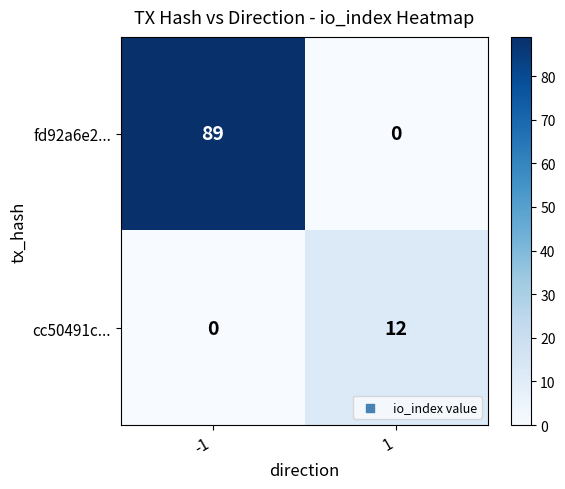

Reading left to right, extract all data points from this chart.

fd92a6e2...: -1=89	1=0
cc50491c...: -1=0	1=12